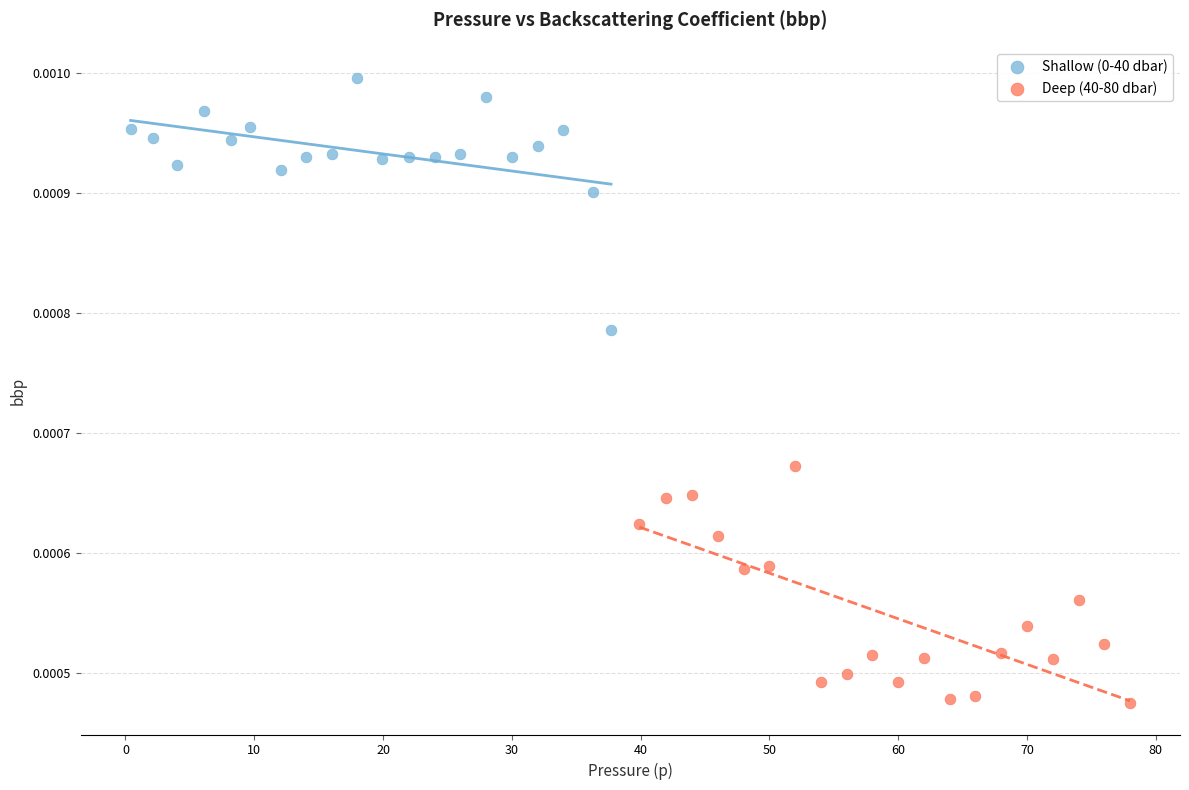

Which series reaches the minimum Y coordinate?

Deep (40-80 dbar)